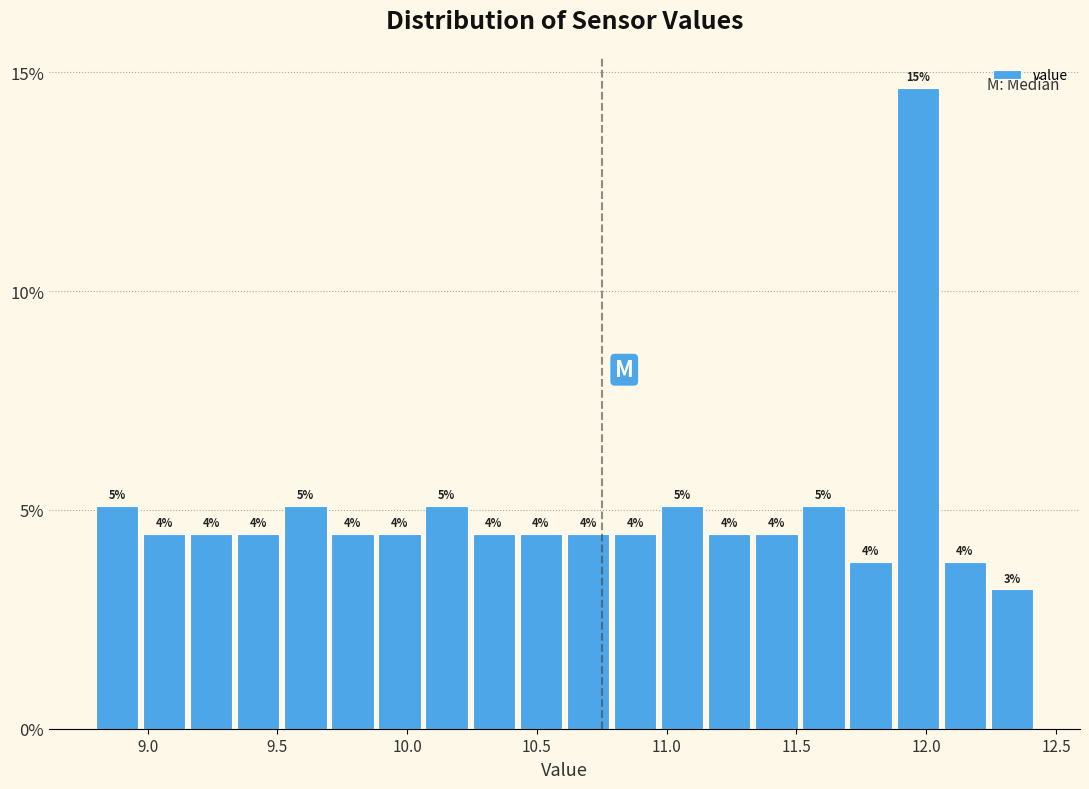

Around what value on the x-axis is the tallest bar? Give the approximate position of its centre, as read against the axis.

11.95